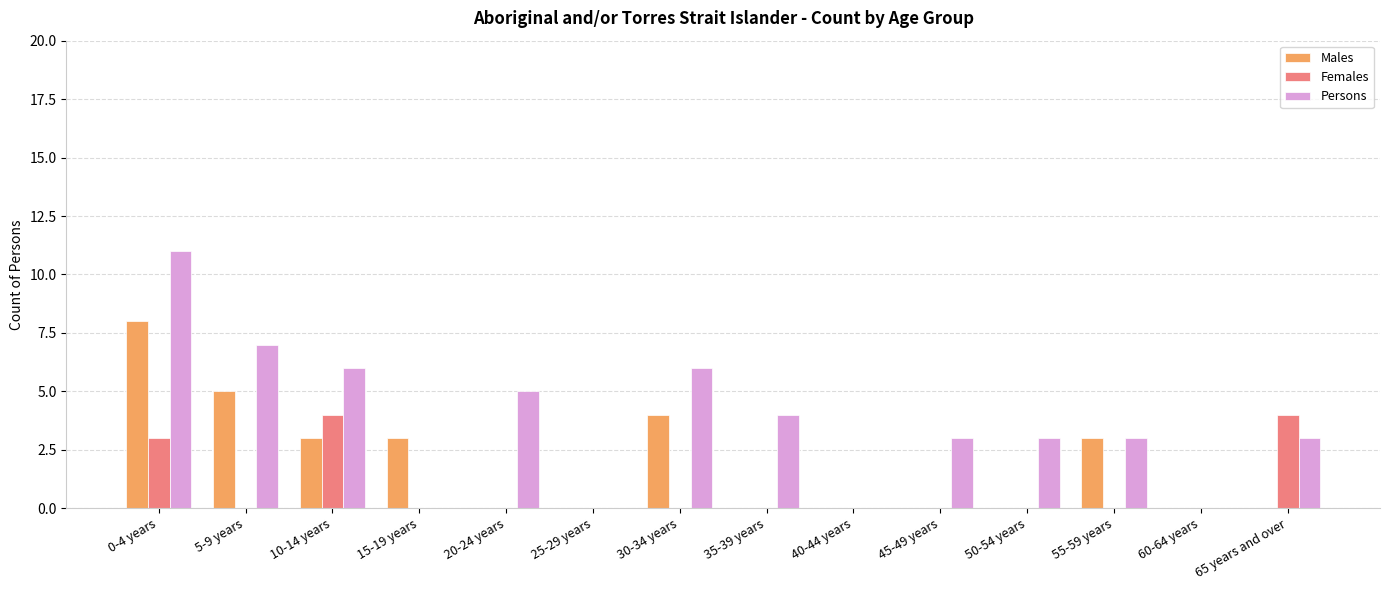

What is the total value across all series at 15-19 years?

3